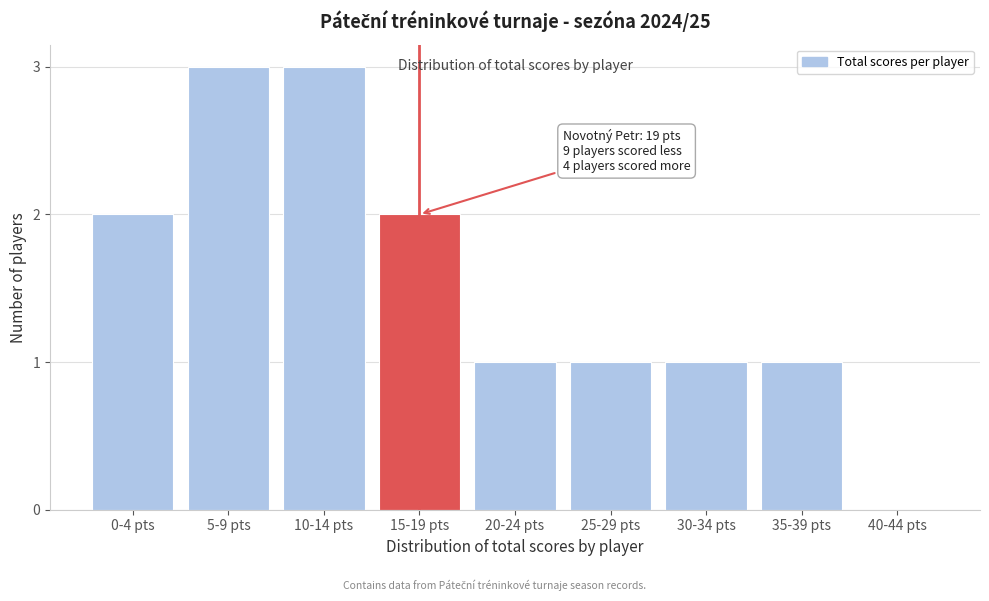

Reading left to right, list all the values displayed in this chart.

0-4 pts=2	5-9 pts=3	10-14 pts=3	15-19 pts=2	20-24 pts=1	25-29 pts=1	30-34 pts=1	35-39 pts=1	40-44 pts=0